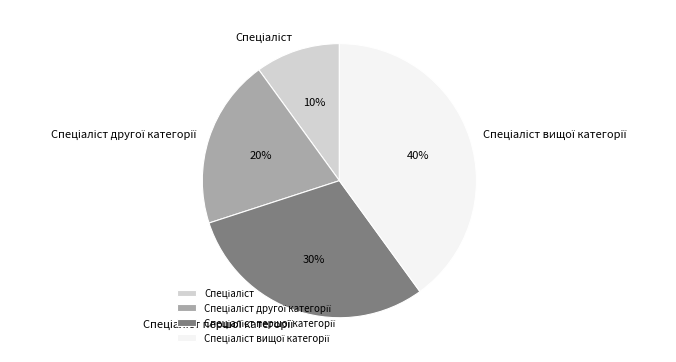

Does any single category account for the majority?

No